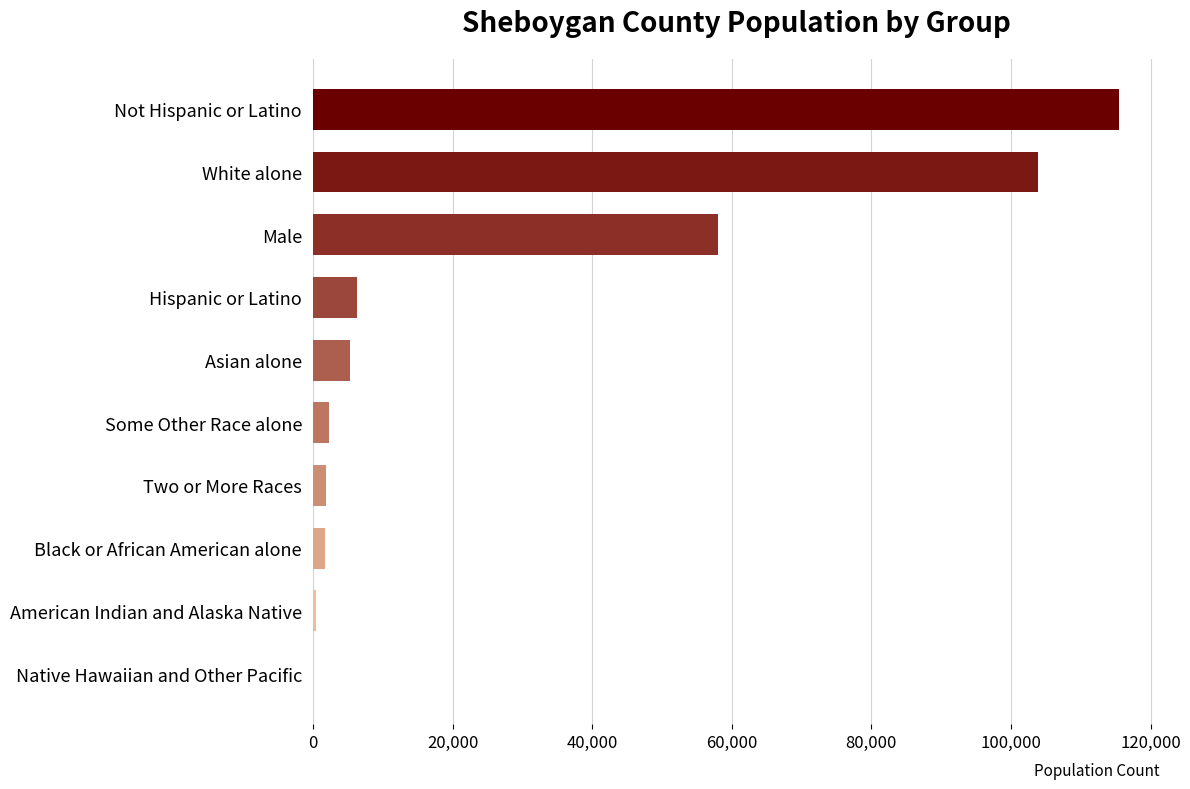

True or false: the data shows 103861 at White alone.

True